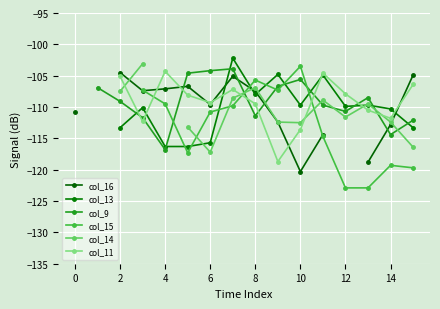

What is the greatest value displayed?

-102.2